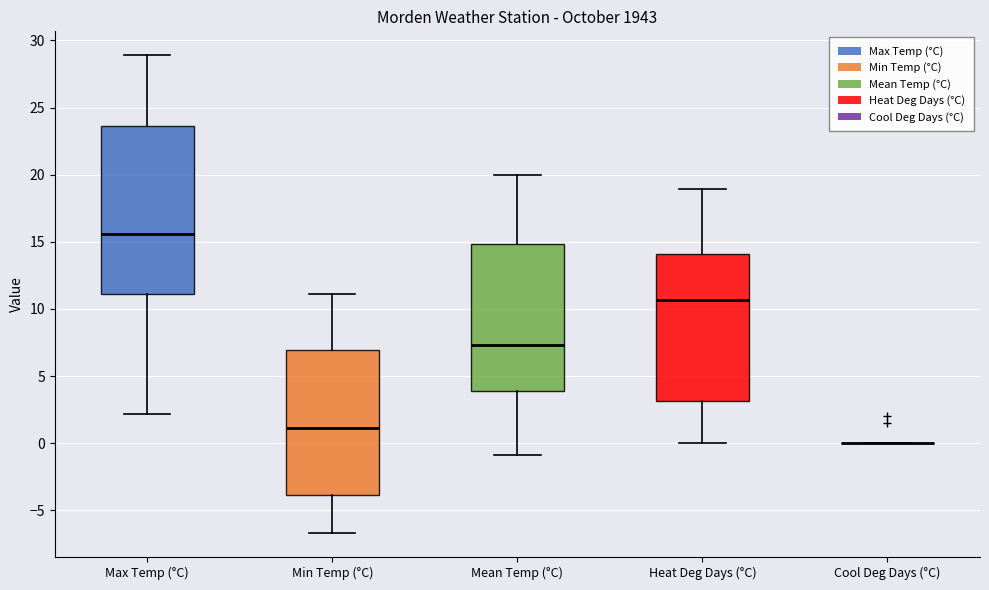

Reading left to right, transcribe this box plot: for each box, give where its median line is, the range the box spans, and where its two whiskers end, as read against the y-axis. The values are not printed on the chart, so give them approximately, as read against the axis.

Max Temp (°C): median 15.5, box 11.0 to 23.5, whiskers 2.0 to 29.0
Min Temp (°C): median 1.0, box -4.0 to 7.0, whiskers -6.5 to 11.0
Mean Temp (°C): median 7.5, box 4.0 to 15.0, whiskers -1.0 to 20.0
Heat Deg Days (°C): median 10.5, box 3.0 to 14.0, whiskers 0.0 to 19.0
Cool Deg Days (°C): box collapsed to a line at 0.0, whiskers 0.0 to 0.0